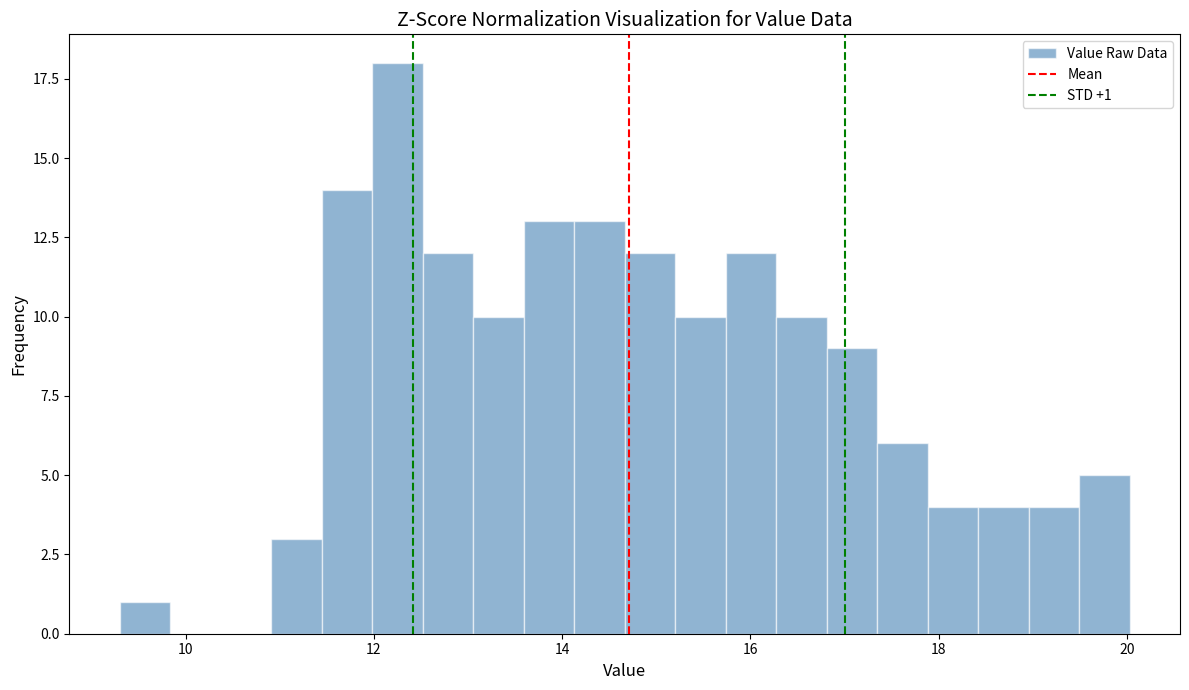

Around what value on the x-axis is the tallest bar? Give the approximate position of its centre, as read against the axis.

12.2